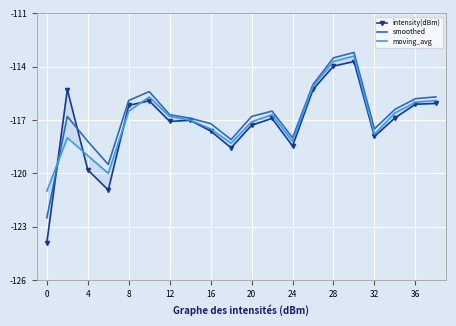

True or false: smoothed has more than 2 points higher than both neighbors.

True